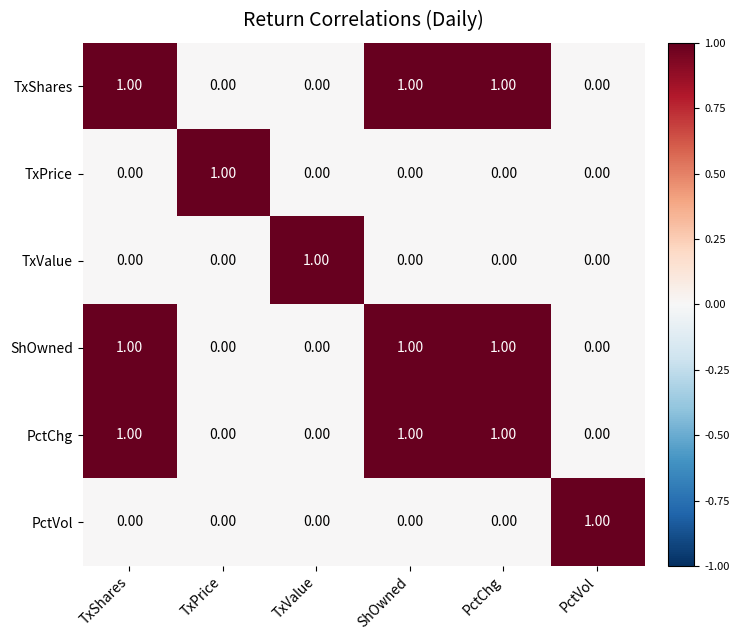

At which label does TxValue reach its peak?

TxValue